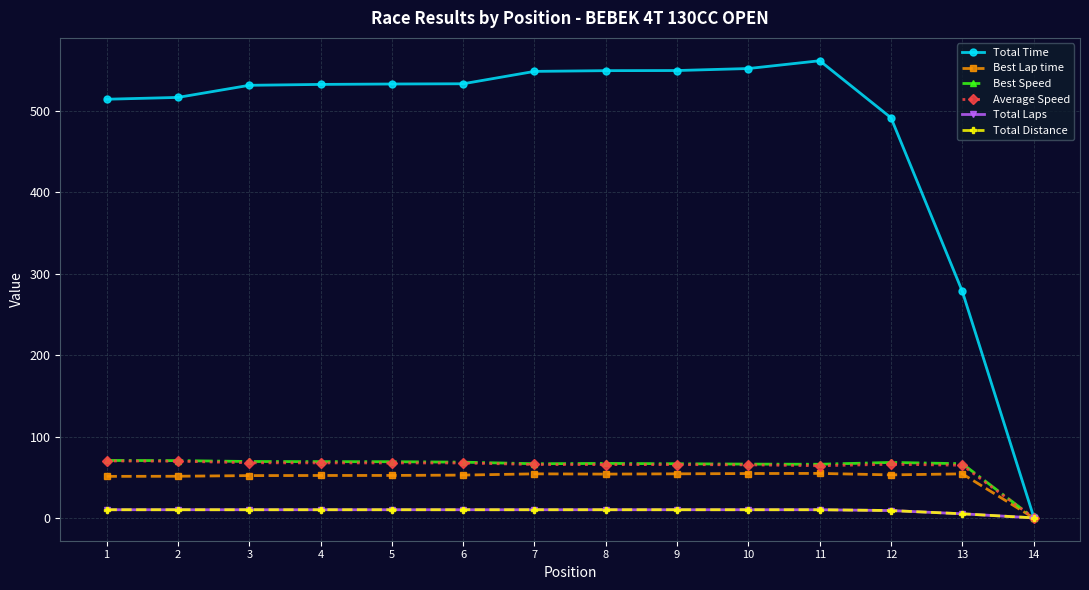

What is the difference between the maximum and minimum values in the Best Lap time series?

54.6